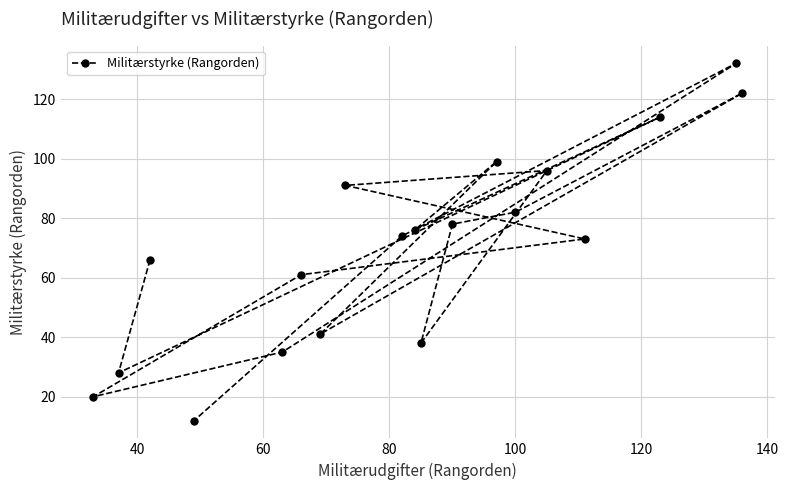

Reading left to right, extract all data points from this chart.

20	28	66	12	35	61	41	91	74	76	38	78	99	82	96	73	114	132	122